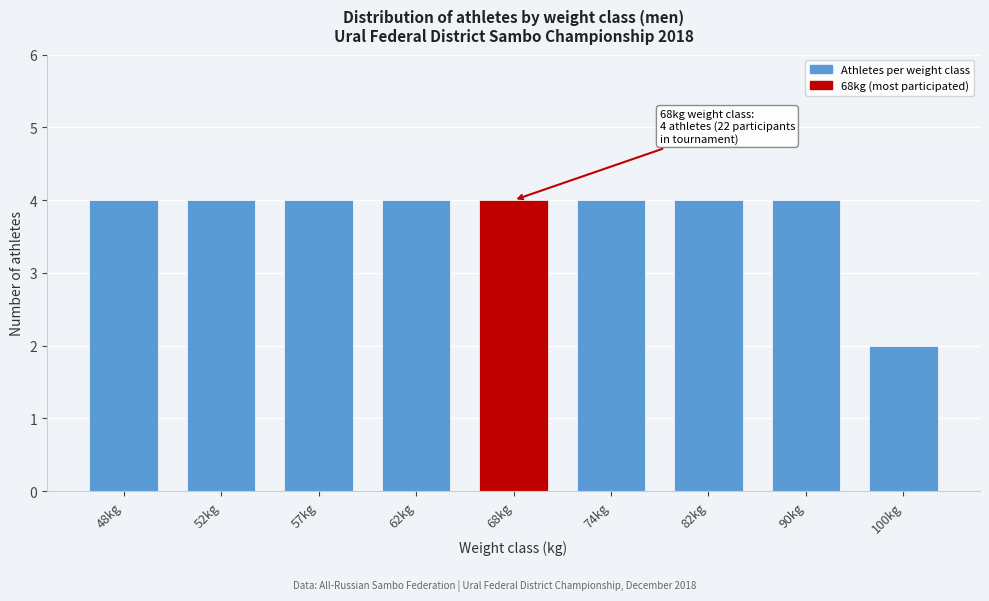

Reading left to right, transcribe all the data shown in this chart.

48kg=4	52kg=4	57kg=4	62kg=4	68kg=4	74kg=4	82kg=4	90kg=4	100kg=2